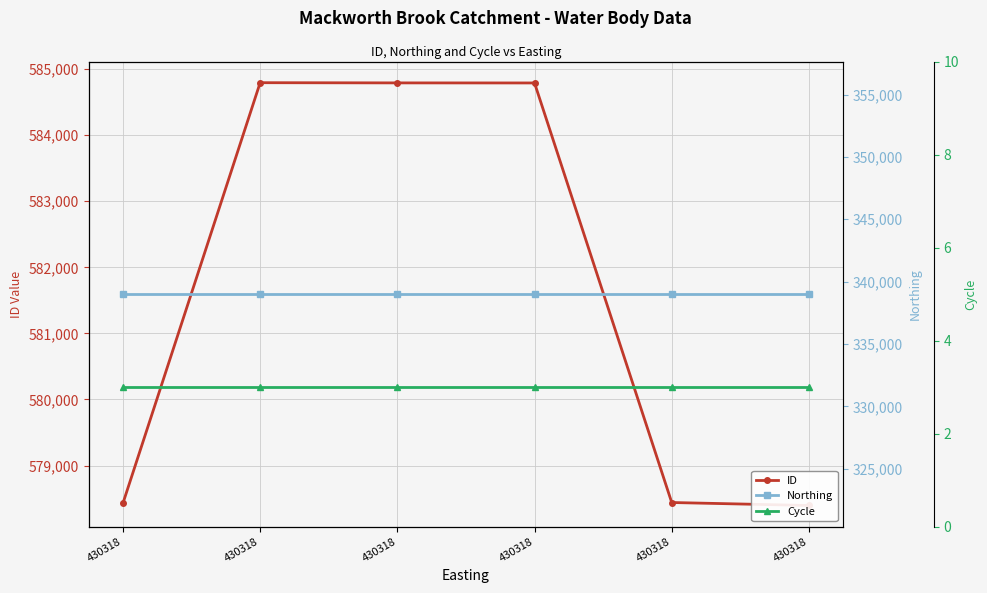

Between 430318 and 430318, which series saw the biggest shift?

ID